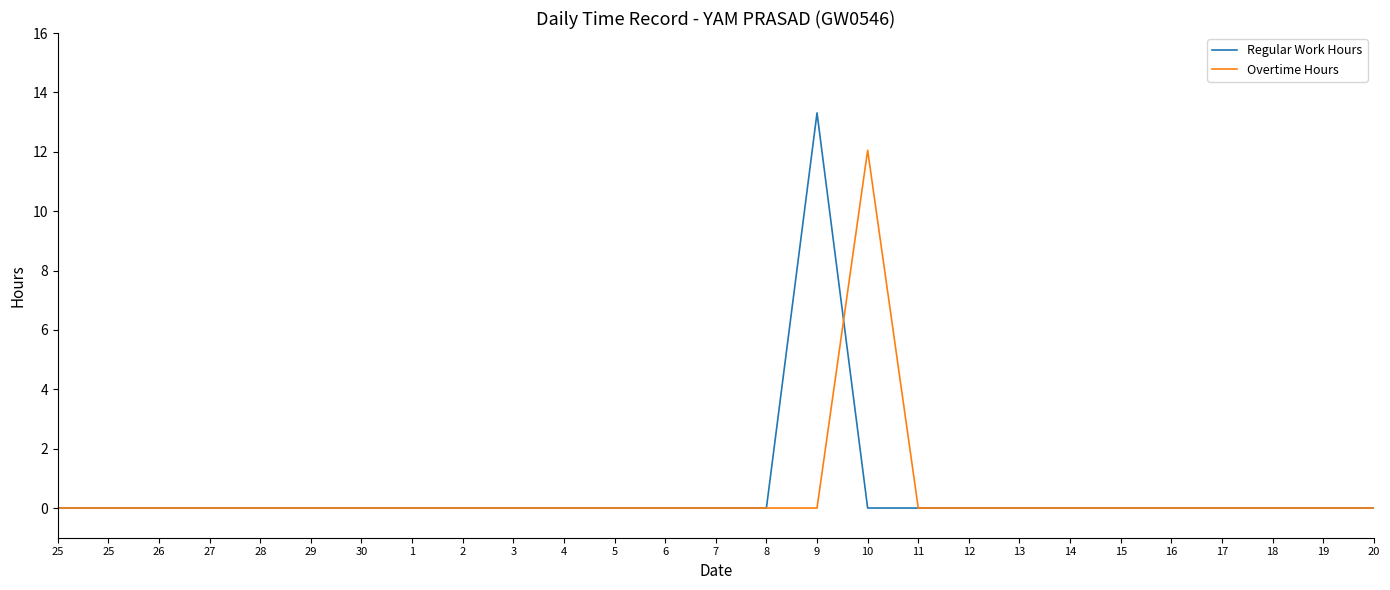

Reading left to right, extract all data points from this chart.

Regular Work Hours: 0.0	0.0	0.0	0.0	0.0	0.0	0.0	0.0	0.0	0.0	0.0	0.0	0.0	0.0	0.0	13.3	0.0	0.0	0.0	0.0	0.0	0.0	0.0	0.0	0.0	0.0	0.0
Overtime Hours: 0.0	0.0	0.0	0.0	0.0	0.0	0.0	0.0	0.0	0.0	0.0	0.0	0.0	0.0	0.0	0.0	12.1	0.0	0.0	0.0	0.0	0.0	0.0	0.0	0.0	0.0	0.0